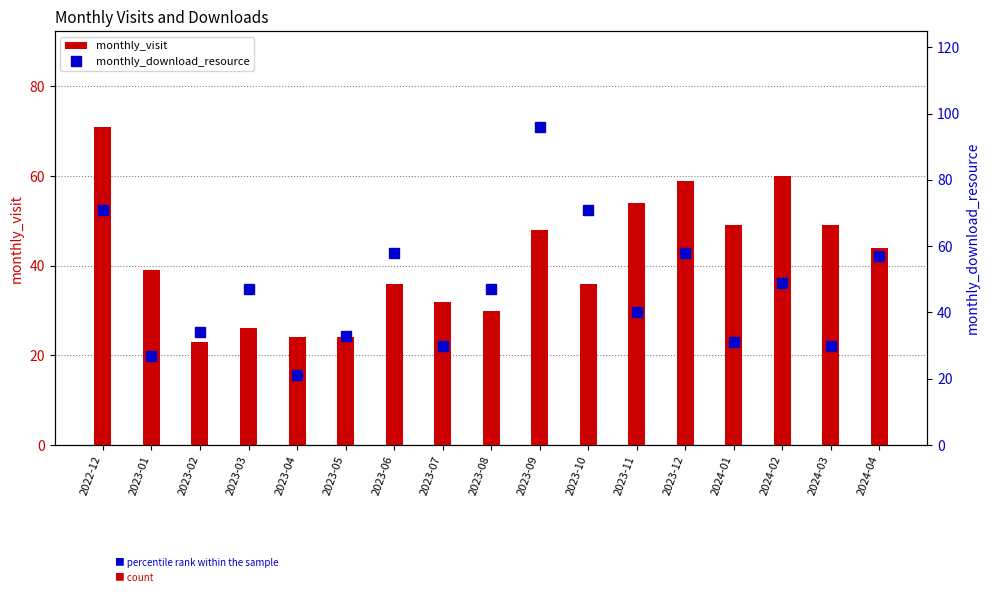

Reading left to right, what are all the values shown in this chart?

monthly_visit: 71	39	23	26	24	24	36	32	30	48	36	54	59	49	60	49	44
monthly_download_resource: 71	27	34	47	21	33	58	30	47	96	71	40	58	31	49	30	57